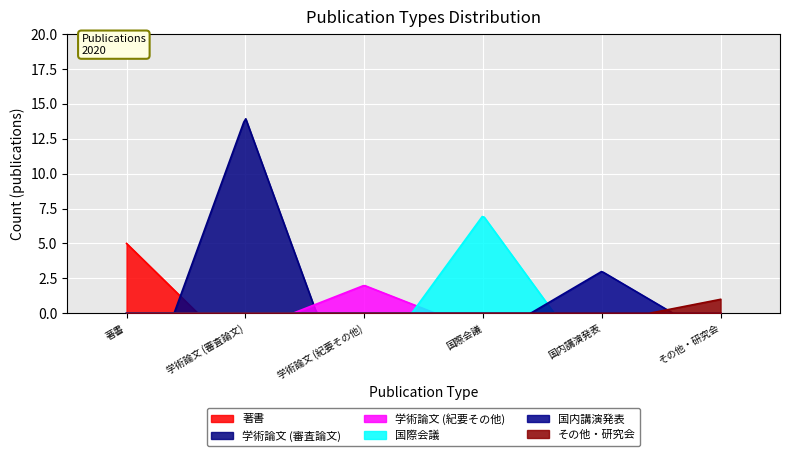

What is the difference between the maximum and minimum values in the 国内講演発表 series?

3.0